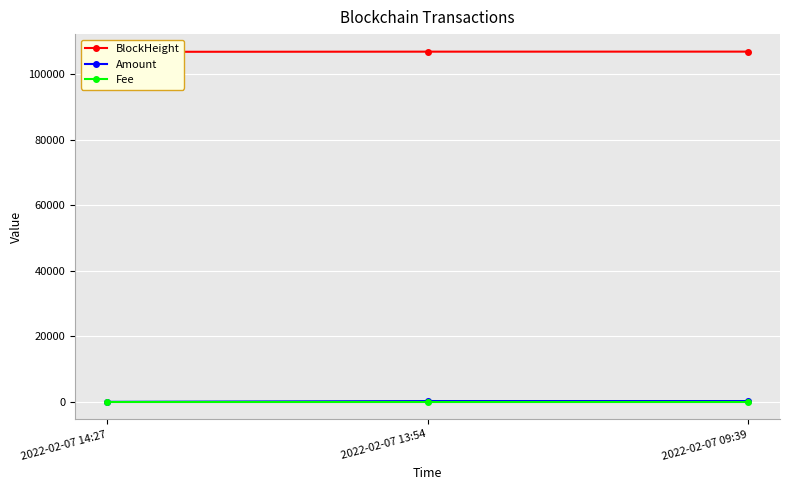

The value of Fee at 2022-02-07 13:54 is 0.0. True or false?

False